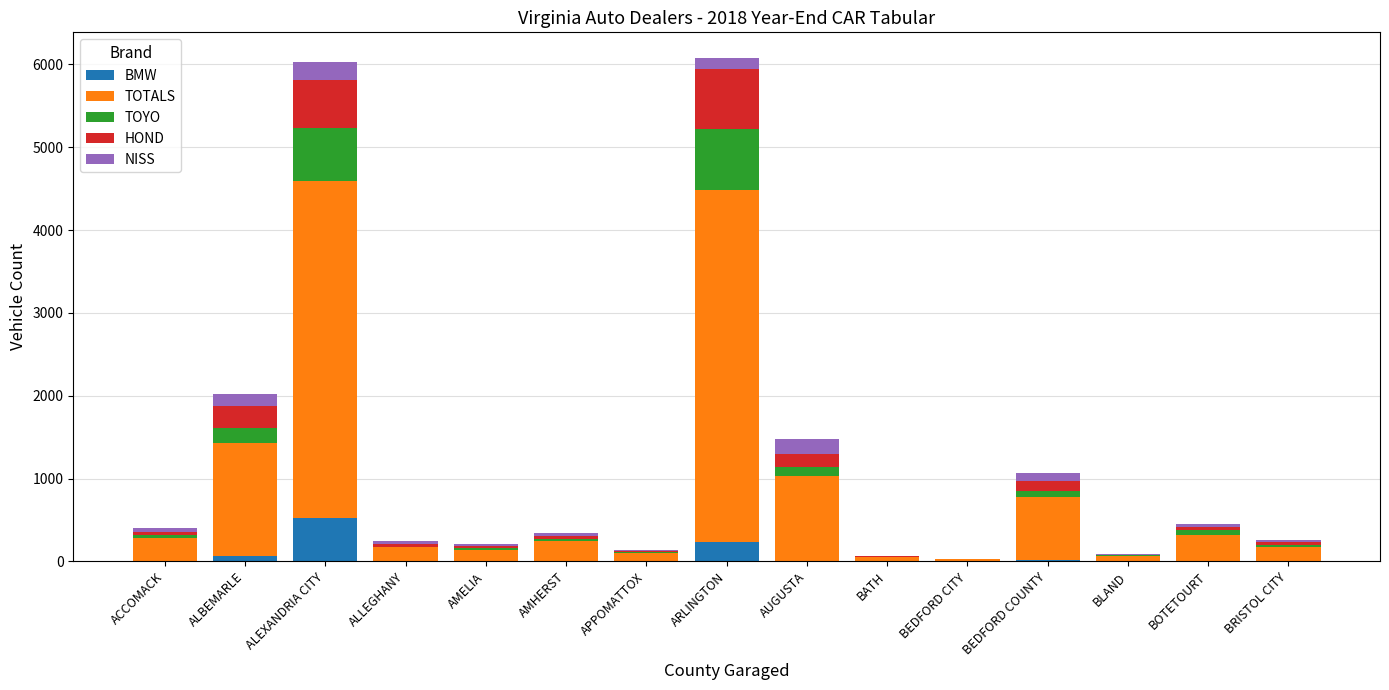

Which category has the highest value in the BMW series?

ALEXANDRIA CITY